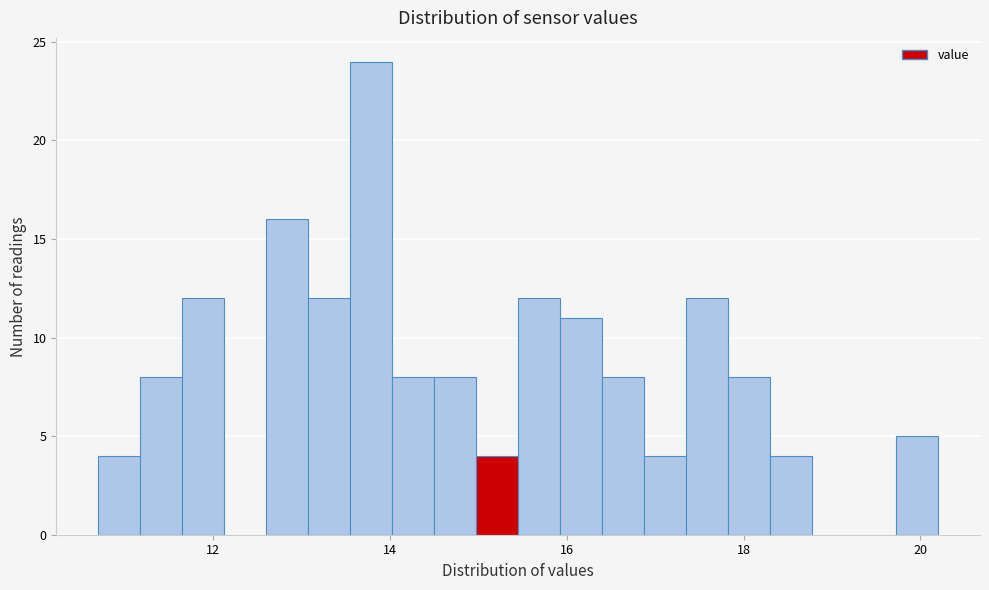

Read against the x-axis, roughly where is the centre of the tallest bar?

13.8